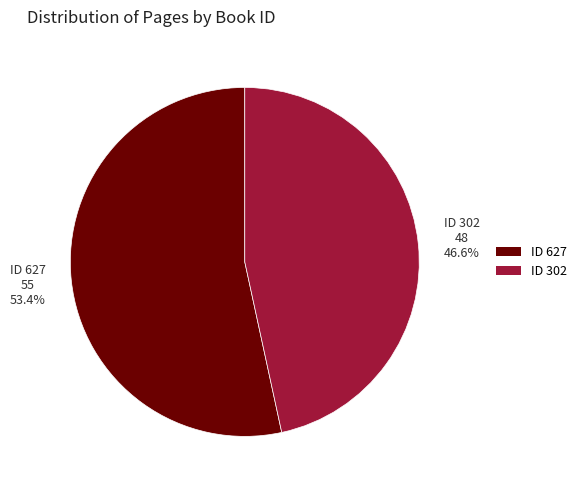

Is there any slice that represents more than half of the pie?

Yes